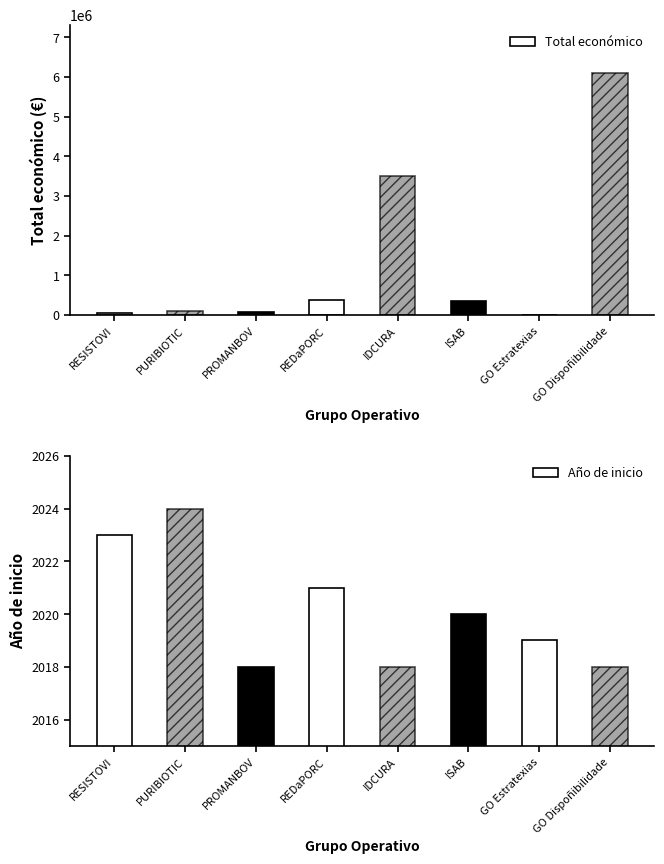

The value of Año de inicio at GO Estratexias is 726. True or false?

False